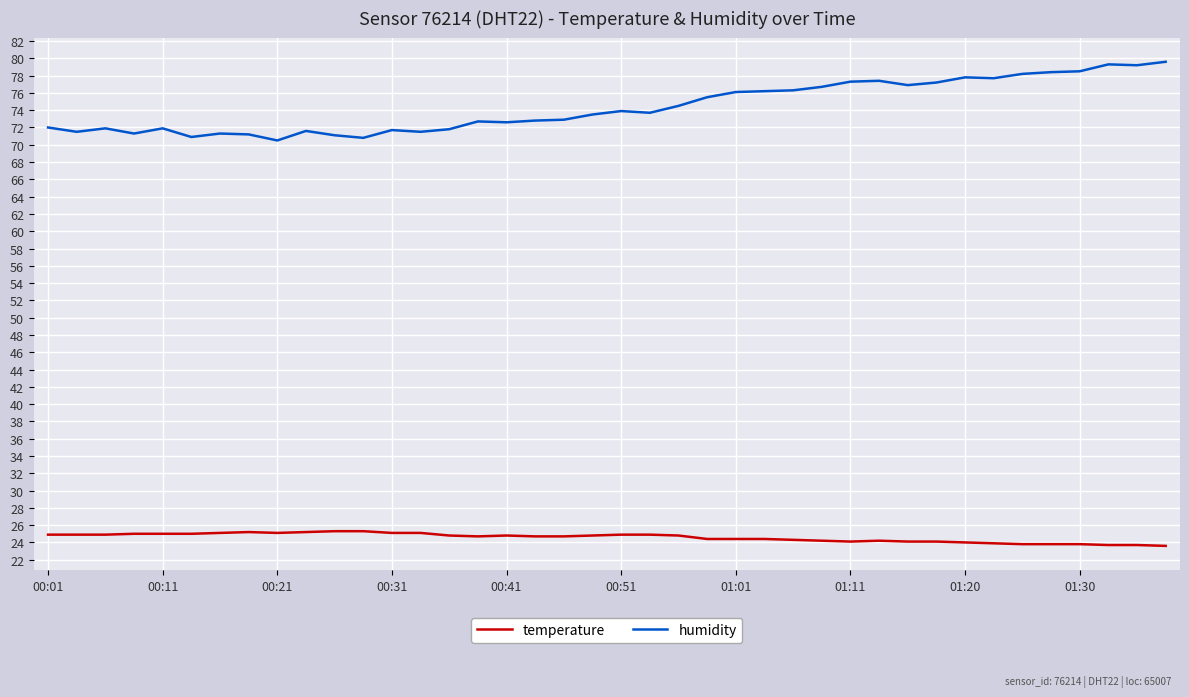

List the series in order of their overall mean, lowest first.

temperature, humidity